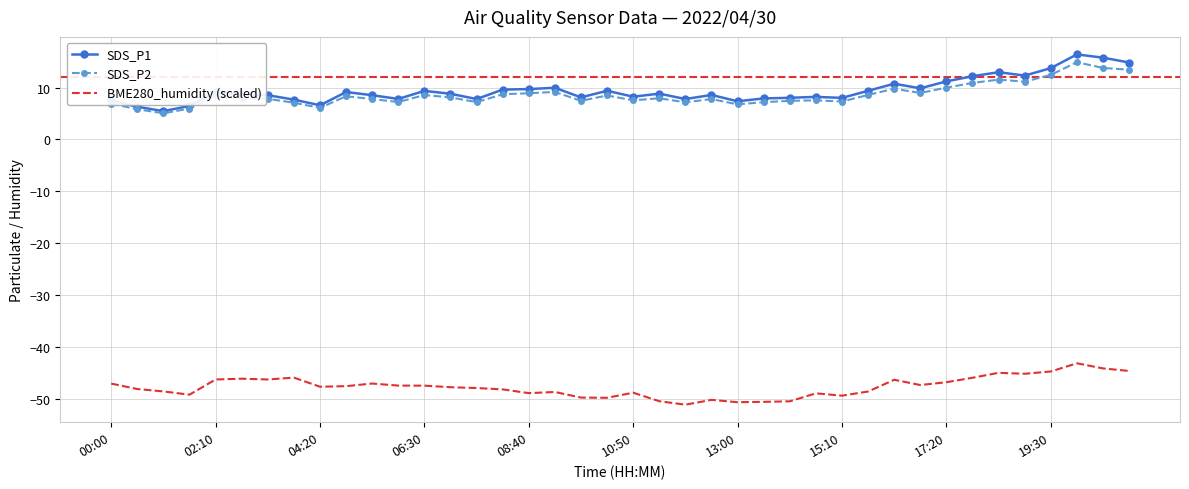

What is the highest value of the SDS_P2 series?

14.9